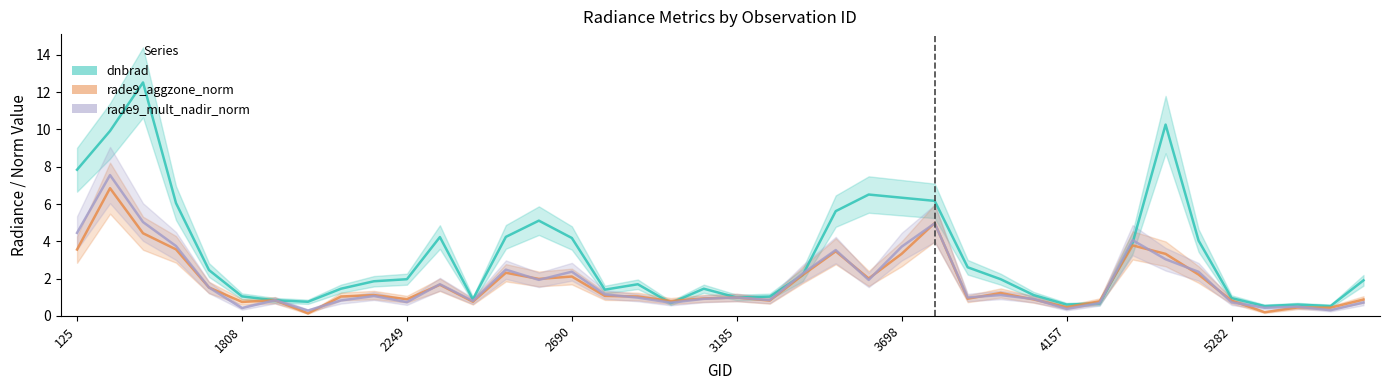

What are all the series names shown in the legend?

dnbrad, rade9_aggzone_norm, rade9_mult_nadir_norm